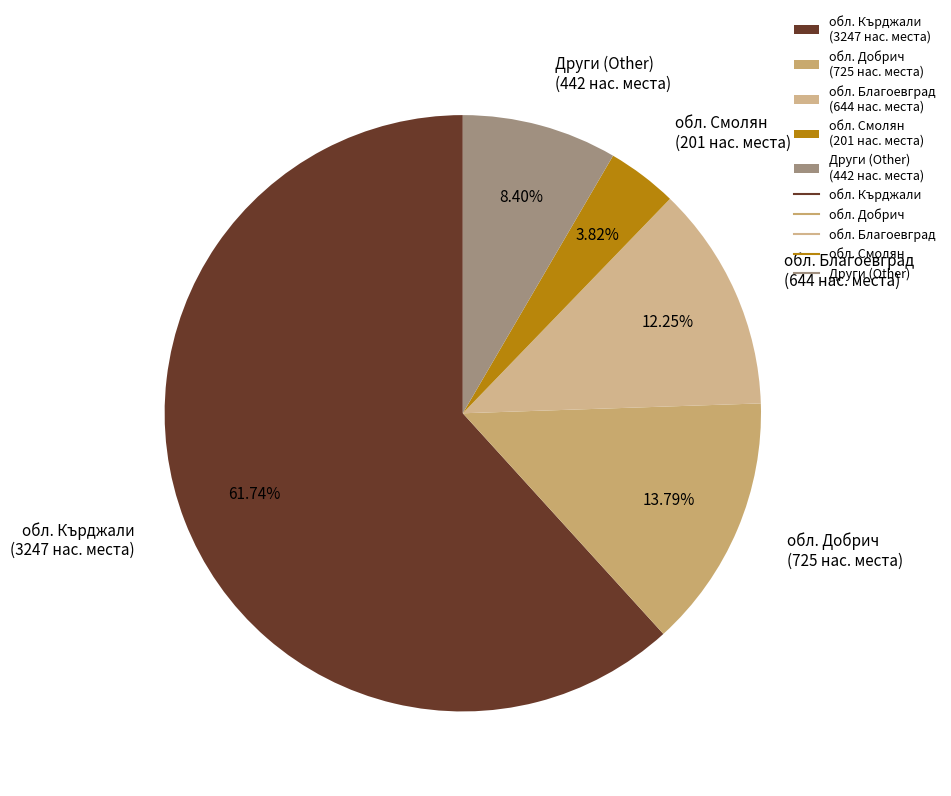

Which has a higher value, Други (Other) (442 нас. места) or обл. Благоевград (644 нас. места)?

обл. Благоевград (644 нас. места)